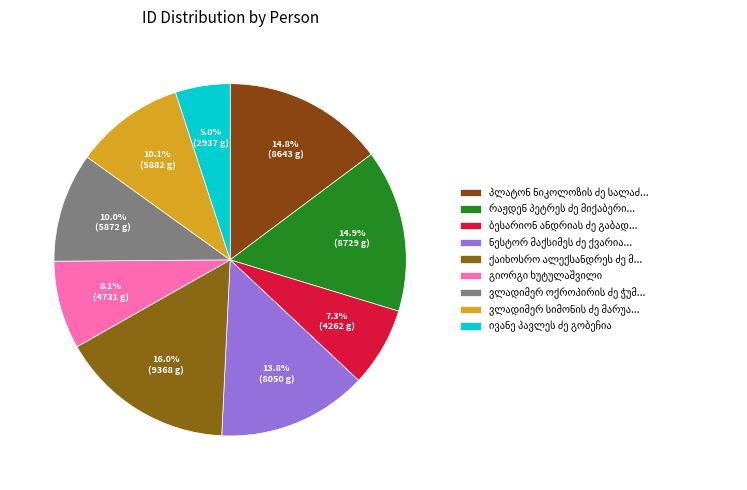

How many slices are in this pie chart?

9